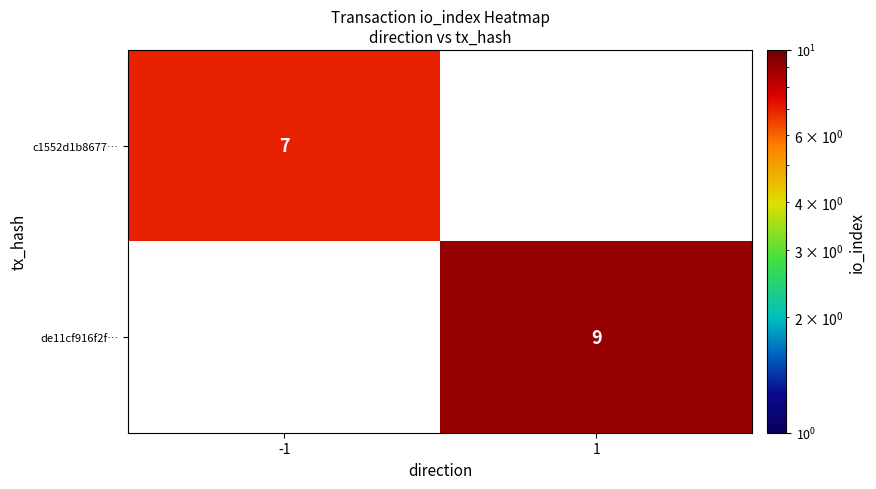

The value of de11cf916f2f… at 1 is 9. True or false?

True